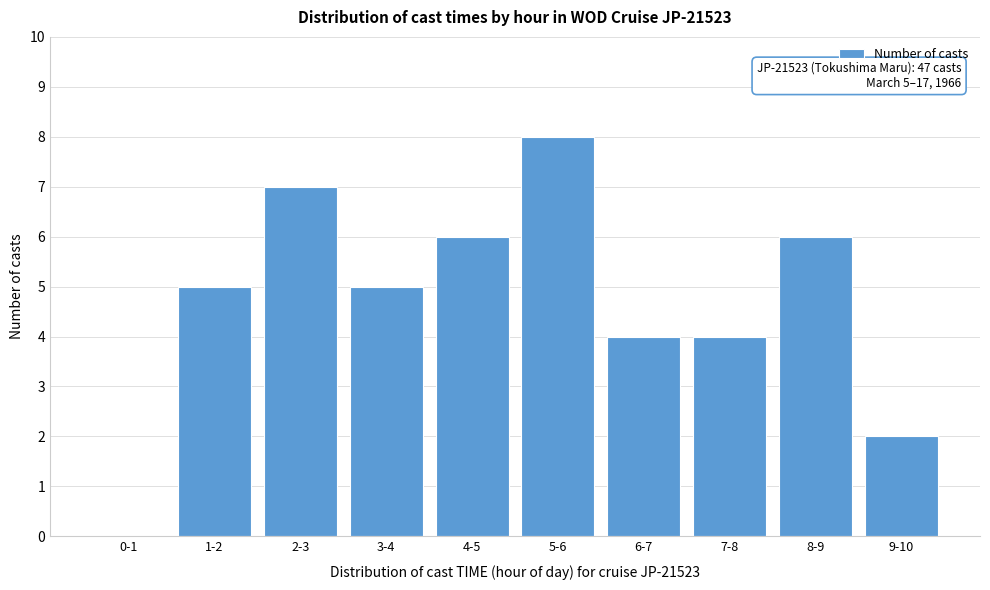

Reading left to right, extract all data points from this chart.

0-1=0	1-2=5	2-3=7	3-4=5	4-5=6	5-6=8	6-7=4	7-8=4	8-9=6	9-10=2